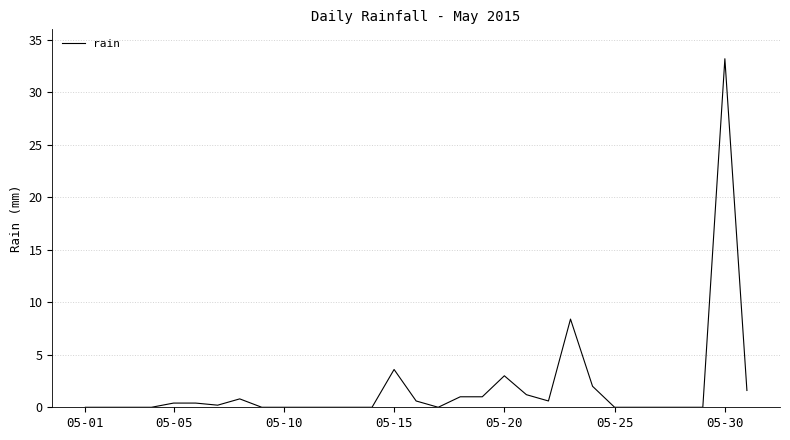

What is the maximum value shown in the chart?

33.2